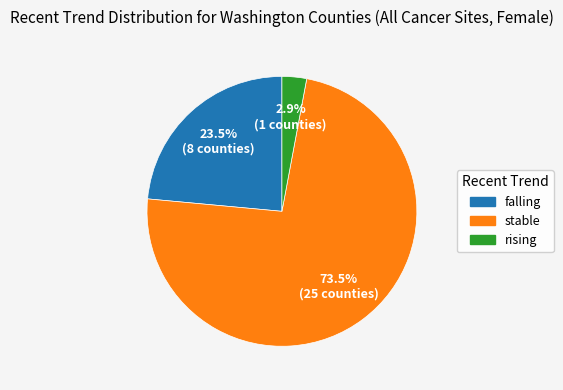

Which slice is the smallest?

rising